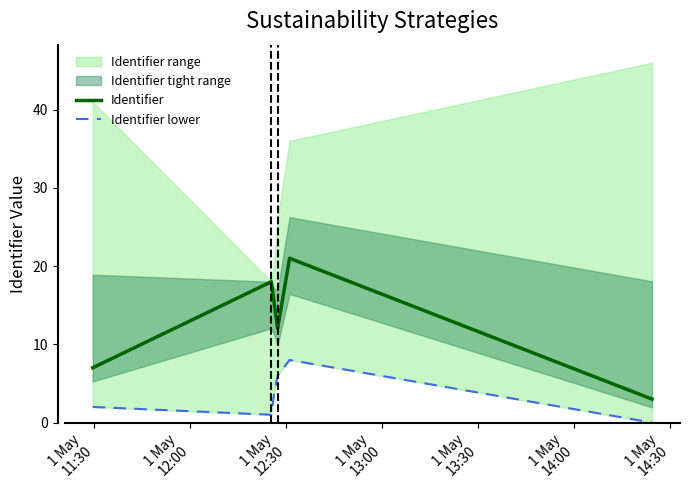

What is the minimum value for Identifier?

3